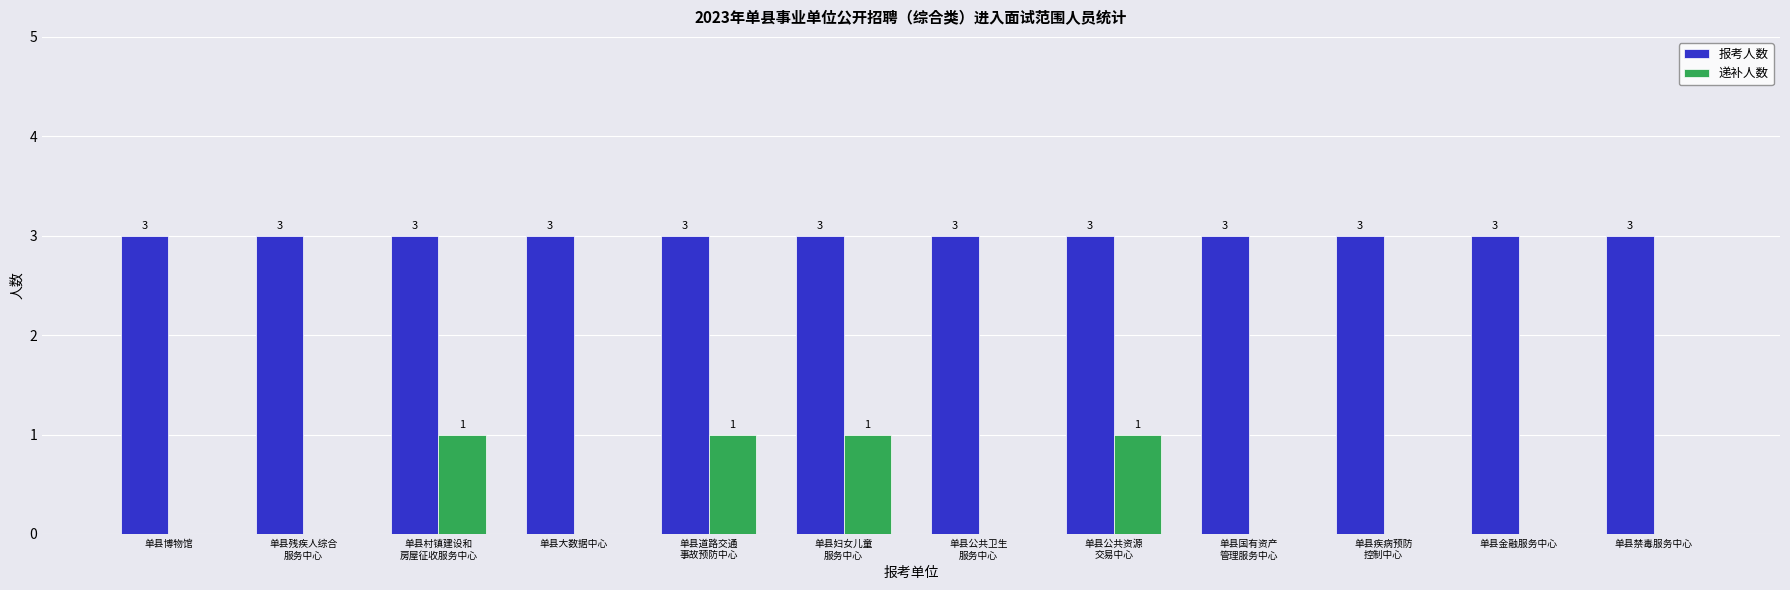

Does the chart contain stacked bars?

No